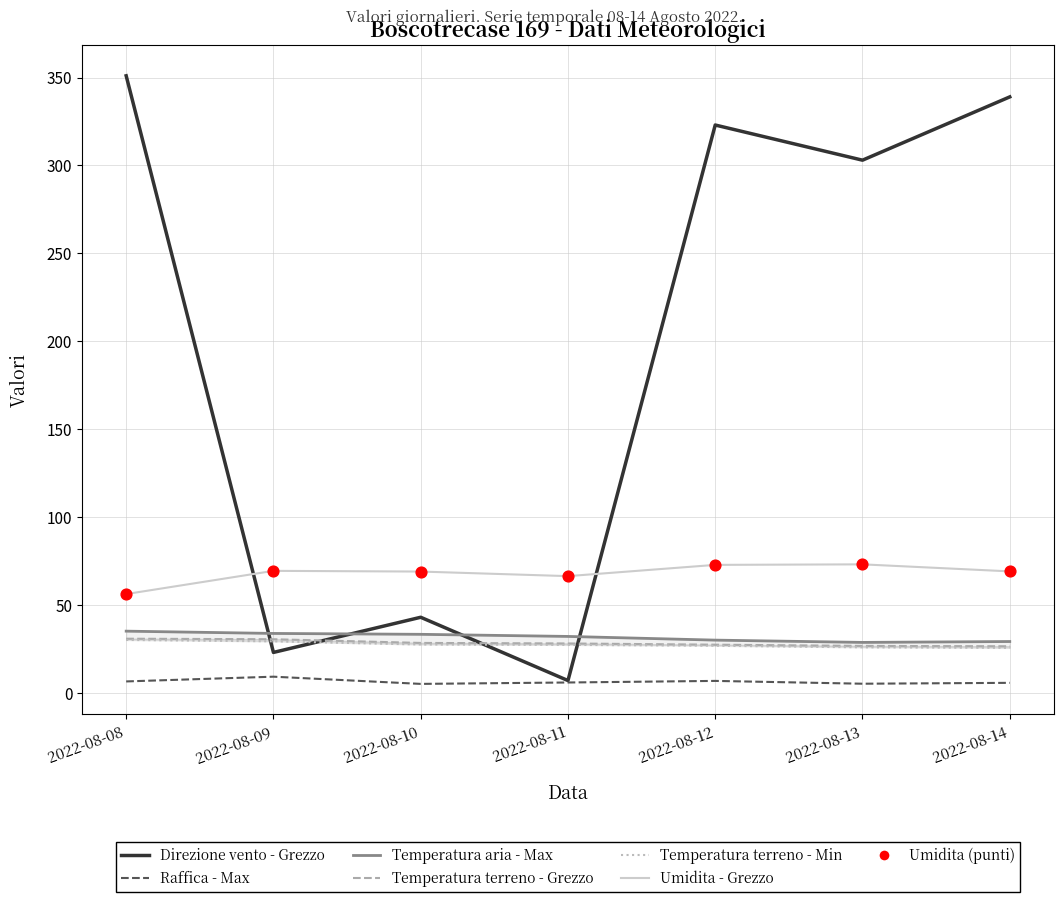

Which series has the largest Y range (max minus min)?

Direzione vento - Grezzo